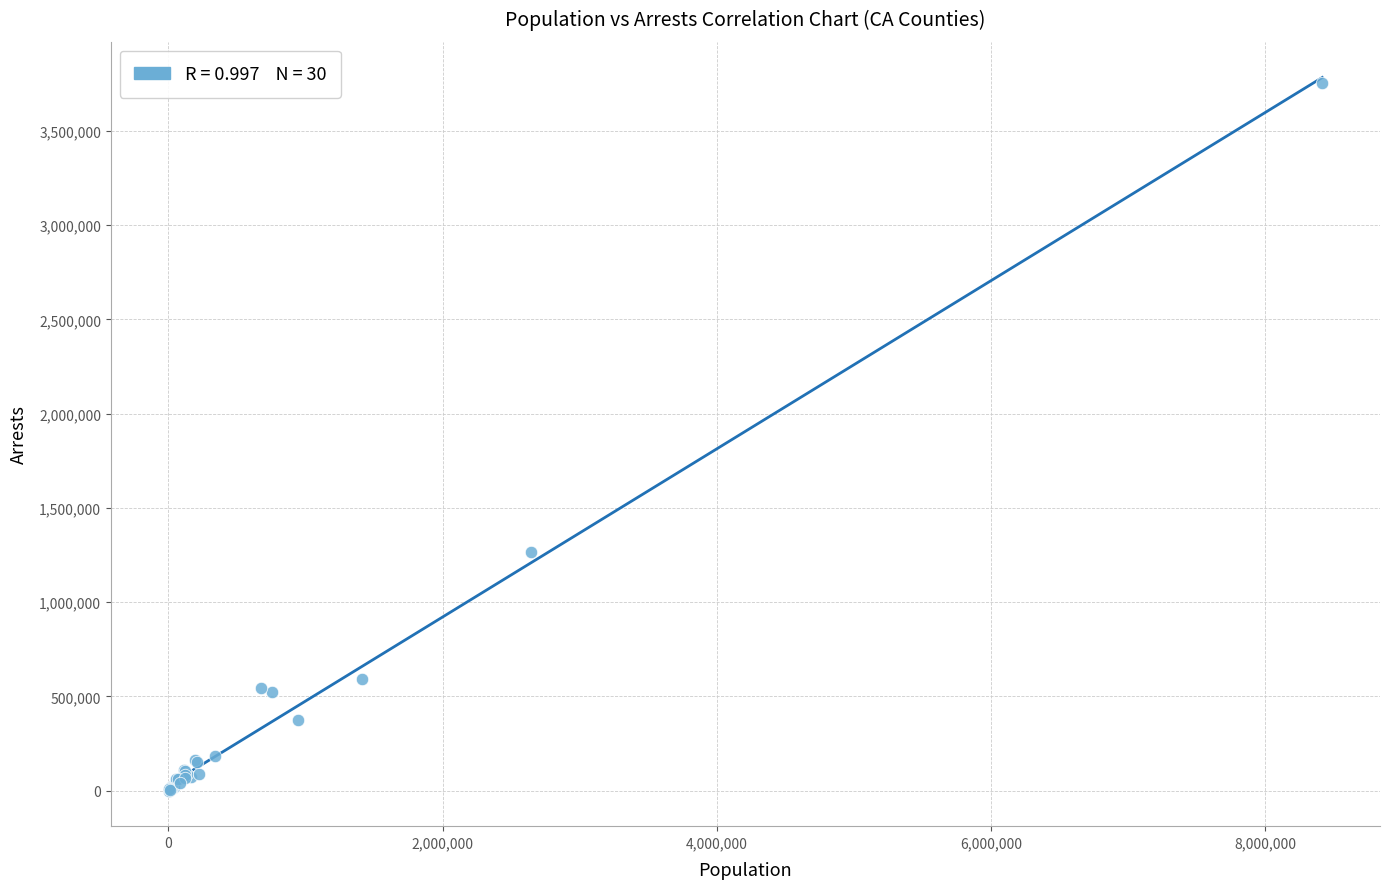

What Y value in the scatter plot is closest to 1877309?

1267832.6